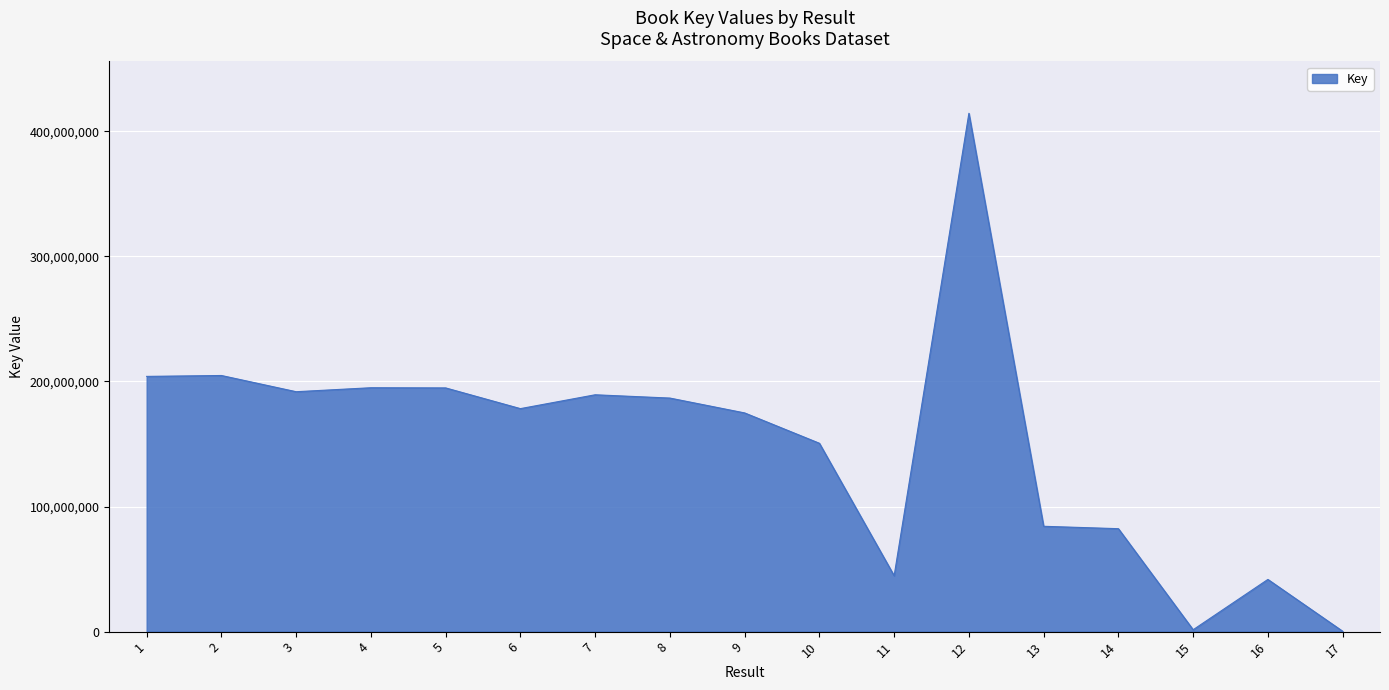

What is the change in value from 6 to 7?

+11071766